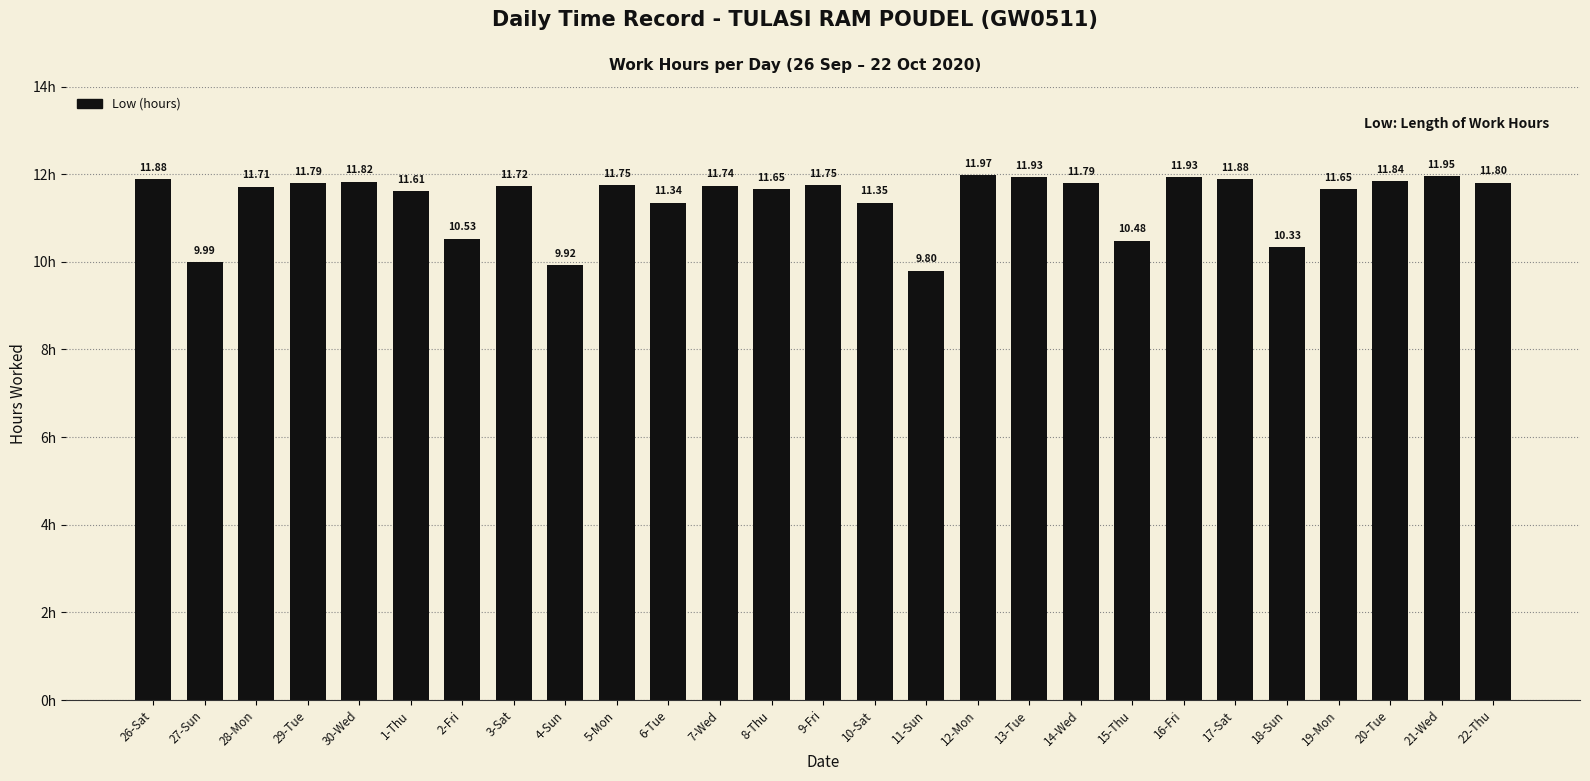

What is the sum of the values at 15-Thu and 22-Thu?

22.3